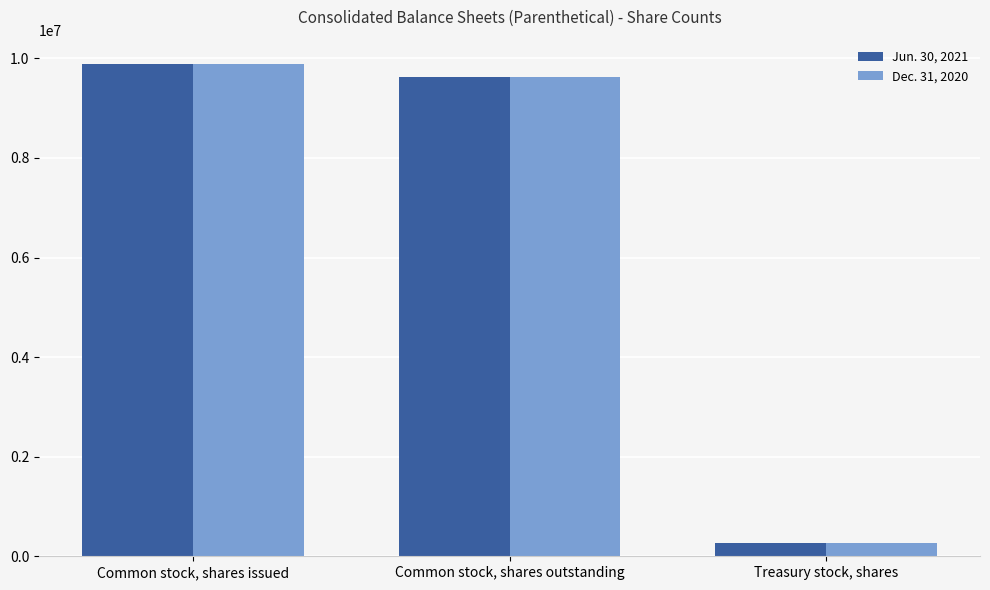

At which category does the chart reach its minimum across all series?

Treasury stock, shares